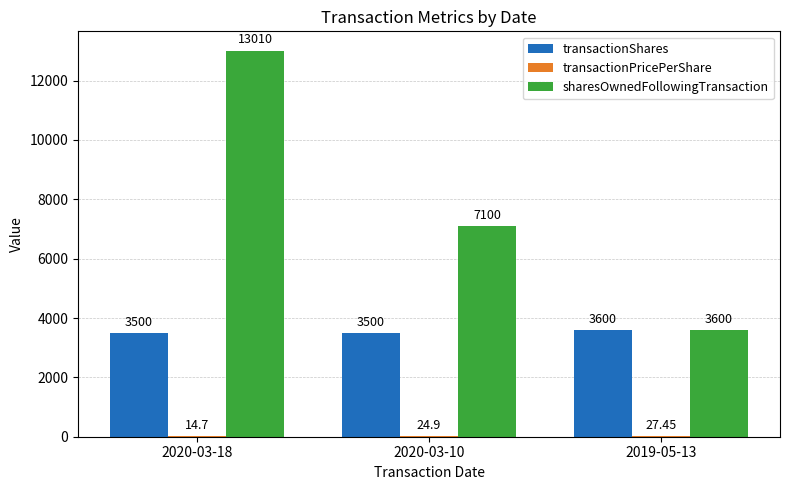

The transactionShares series shows 3500.0 at 2020-03-10. True or false?

True